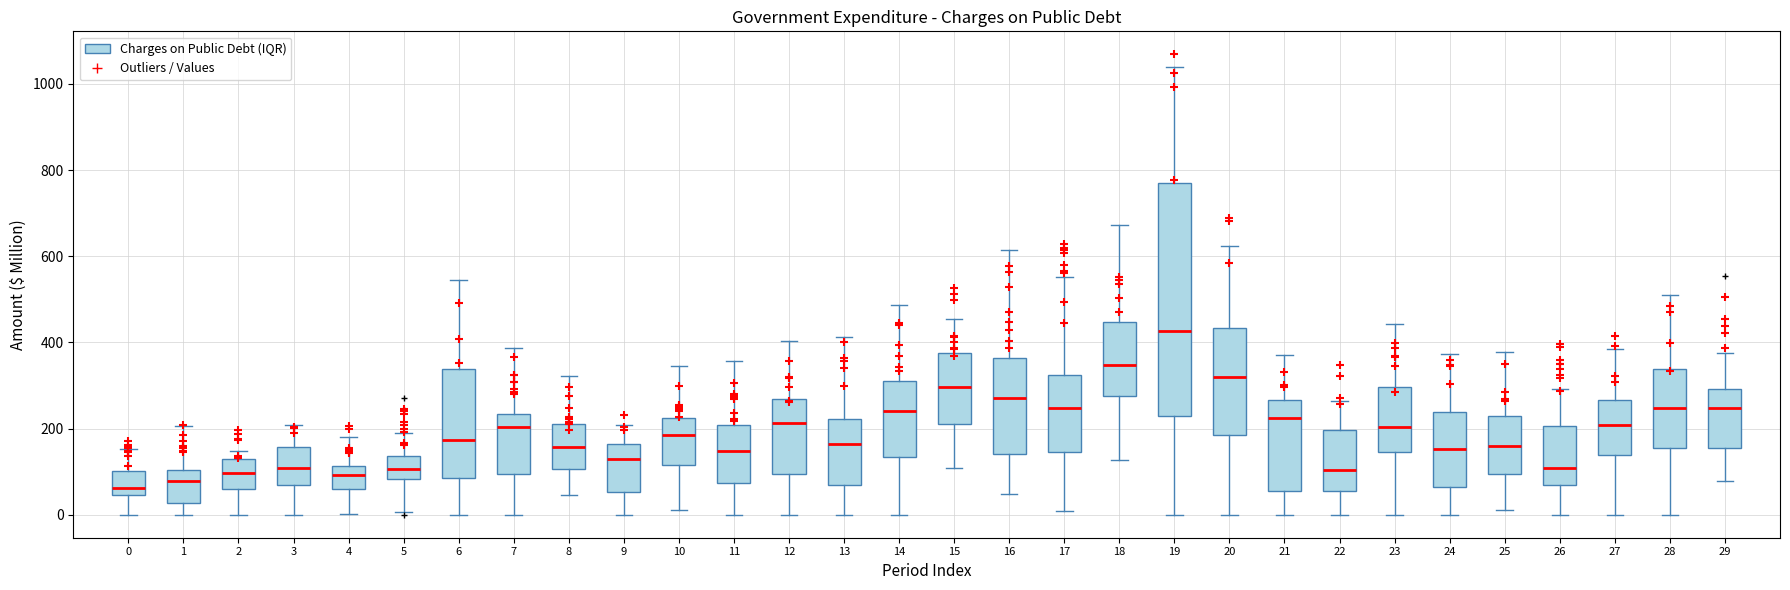

Reading left to right, read every box against the y-axis: the position of its median line, the range the box covers, and the ends of its whiskers. The values are not printed on the chart, so give them approximately, as read against the axis.

0: median 60, box 40 to 100, whiskers 0 to 160
1: median 80, box 20 to 100, whiskers 0 to 200
2: median 100, box 60 to 120, whiskers 0 to 140
3: median 100, box 60 to 160, whiskers 0 to 200
4: median 100, box 60 to 120, whiskers 0 to 180
5: median 100, box 80 to 140, whiskers 0 to 200
6: median 180, box 80 to 340, whiskers 0 to 540
7: median 200, box 100 to 240, whiskers 0 to 380
8: median 160, box 100 to 220, whiskers 40 to 320
9: median 140, box 60 to 160, whiskers 0 to 200
10: median 180, box 120 to 220, whiskers 20 to 340
11: median 140, box 80 to 200, whiskers 0 to 360
12: median 220, box 100 to 260, whiskers 0 to 400
13: median 160, box 60 to 220, whiskers 0 to 420
14: median 240, box 140 to 300, whiskers 0 to 480
15: median 300, box 220 to 380, whiskers 100 to 460
16: median 260, box 140 to 360, whiskers 40 to 620
17: median 240, box 140 to 320, whiskers 0 to 560
18: median 340, box 280 to 440, whiskers 120 to 680
19: median 420, box 220 to 780, whiskers 0 to 1040
20: median 320, box 180 to 440, whiskers 0 to 620
21: median 220, box 60 to 260, whiskers 0 to 380
22: median 100, box 60 to 200, whiskers 0 to 260
23: median 200, box 140 to 300, whiskers 0 to 440
24: median 160, box 60 to 240, whiskers 0 to 380
25: median 160, box 100 to 220, whiskers 20 to 380
26: median 100, box 60 to 200, whiskers 0 to 300
27: median 200, box 140 to 260, whiskers 0 to 380
28: median 240, box 160 to 340, whiskers 0 to 520
29: median 240, box 160 to 300, whiskers 80 to 380